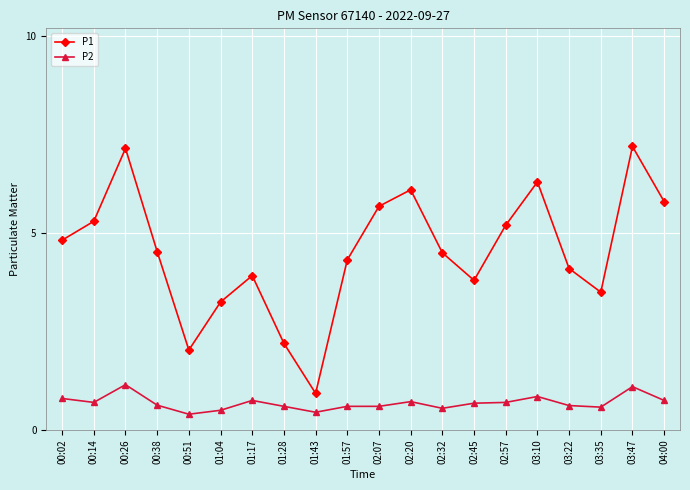

What is the minimum value shown in the chart?

0.4